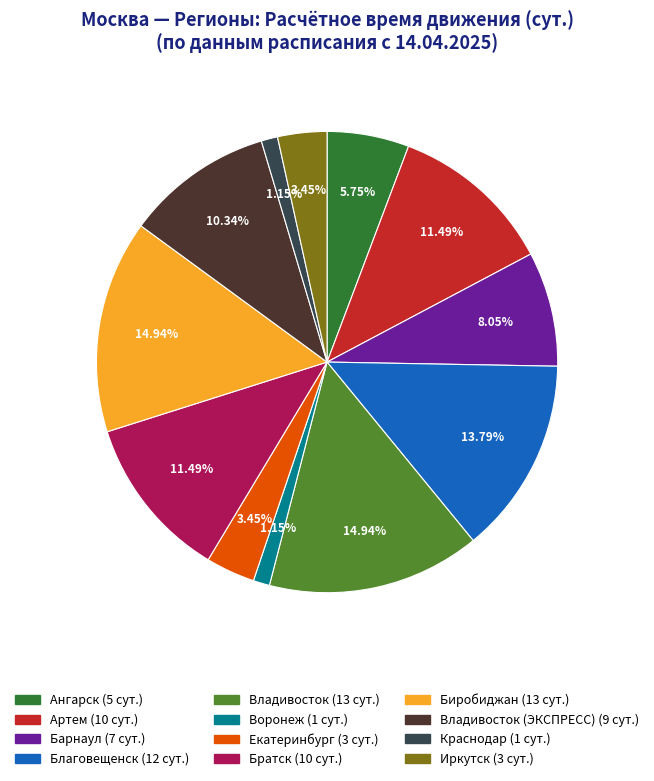

Is there any slice that represents more than half of the pie?

No